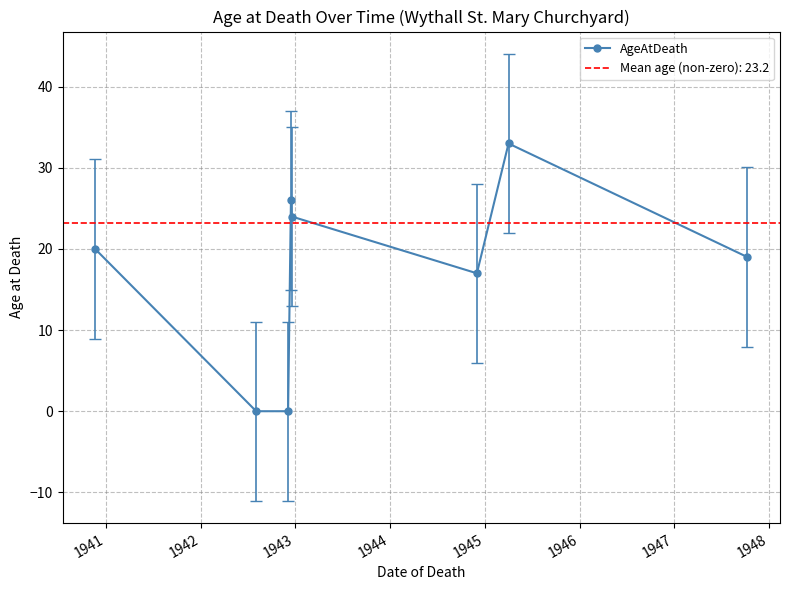

What is the sum of all values?

139